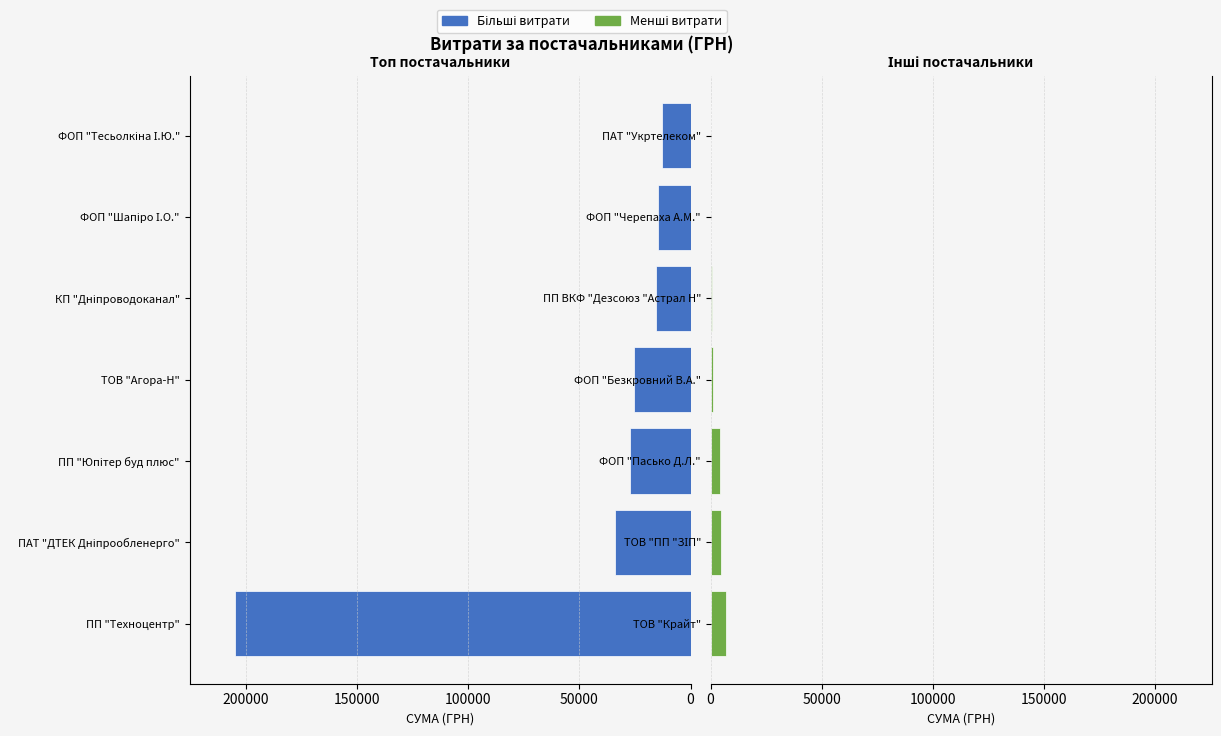

Is the value of Менші витрати at 200000 greater than the value of Більші витрати at 0?

No